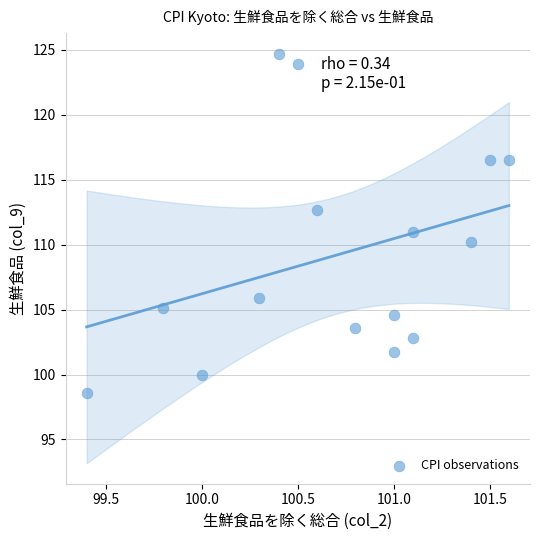

What is the range of X values (max minus min)?

2.2